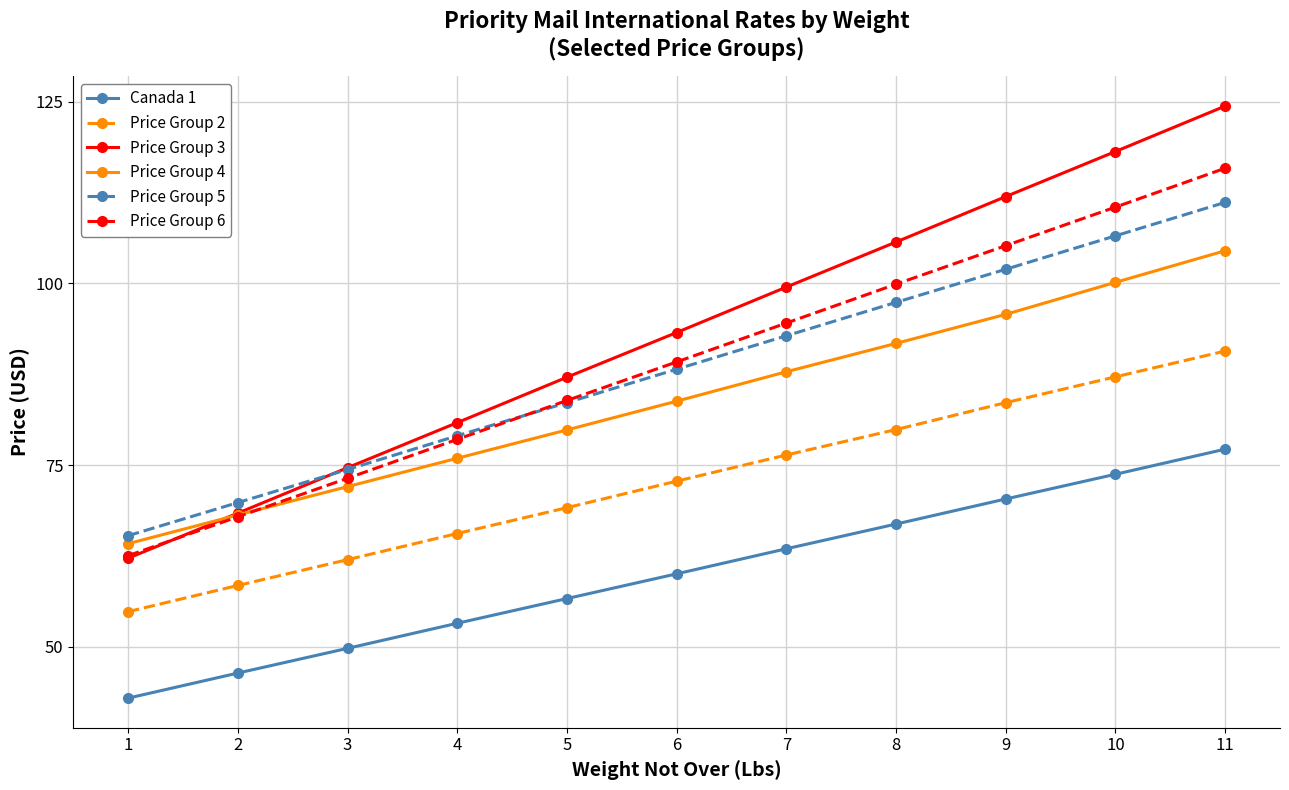

Which category has the lowest value across all series?

1